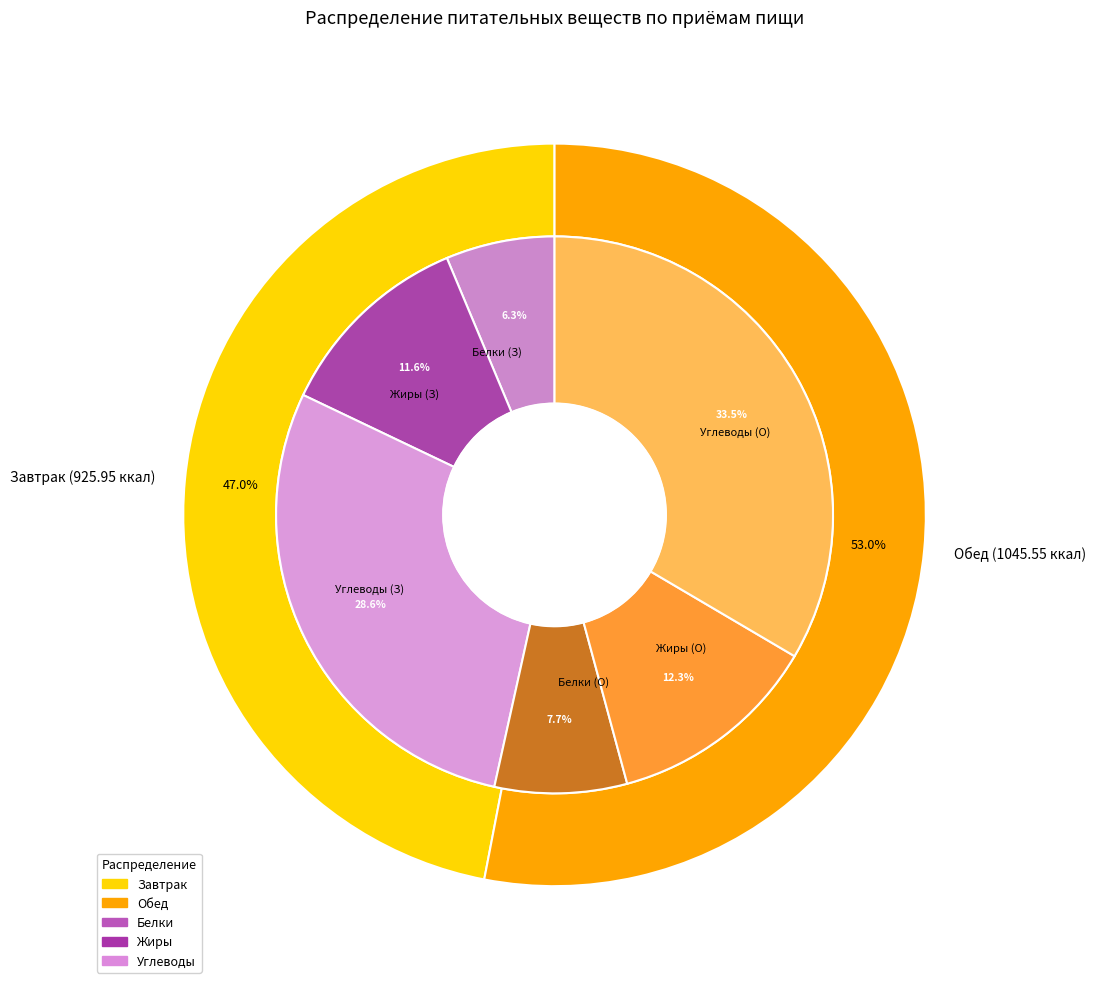

Which category has the biggest portion of the pie?

Обед